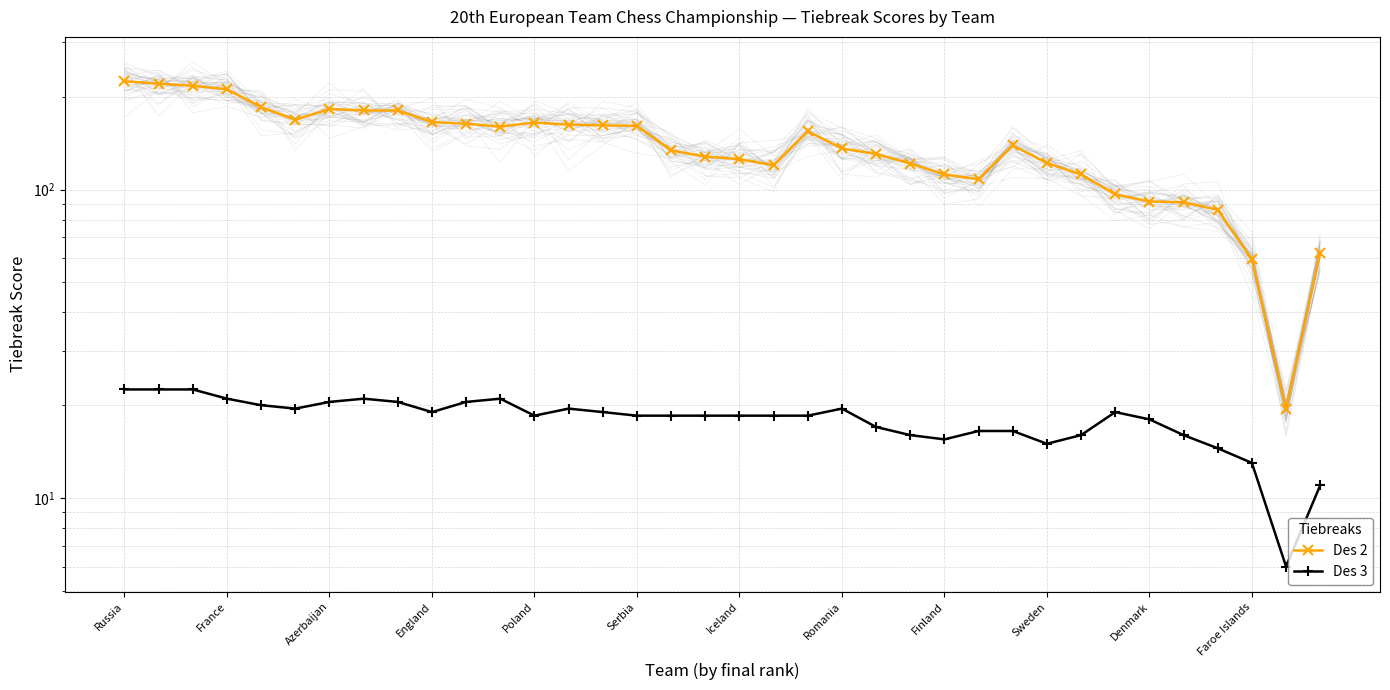

What is the value of the Des 3 point at the 10th from the left?

19.0